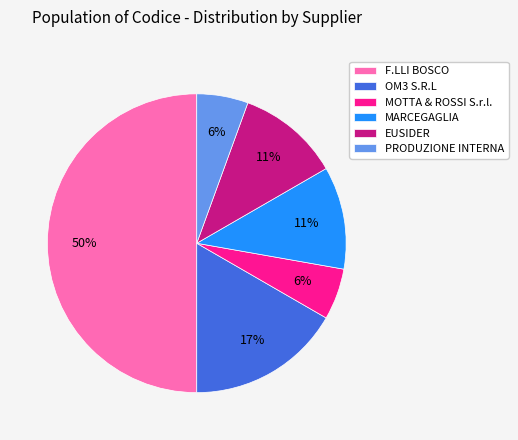

Do F.LLI BOSCO and MOTTA & ROSSI S.r.l. together represent more than half of the pie?

Yes